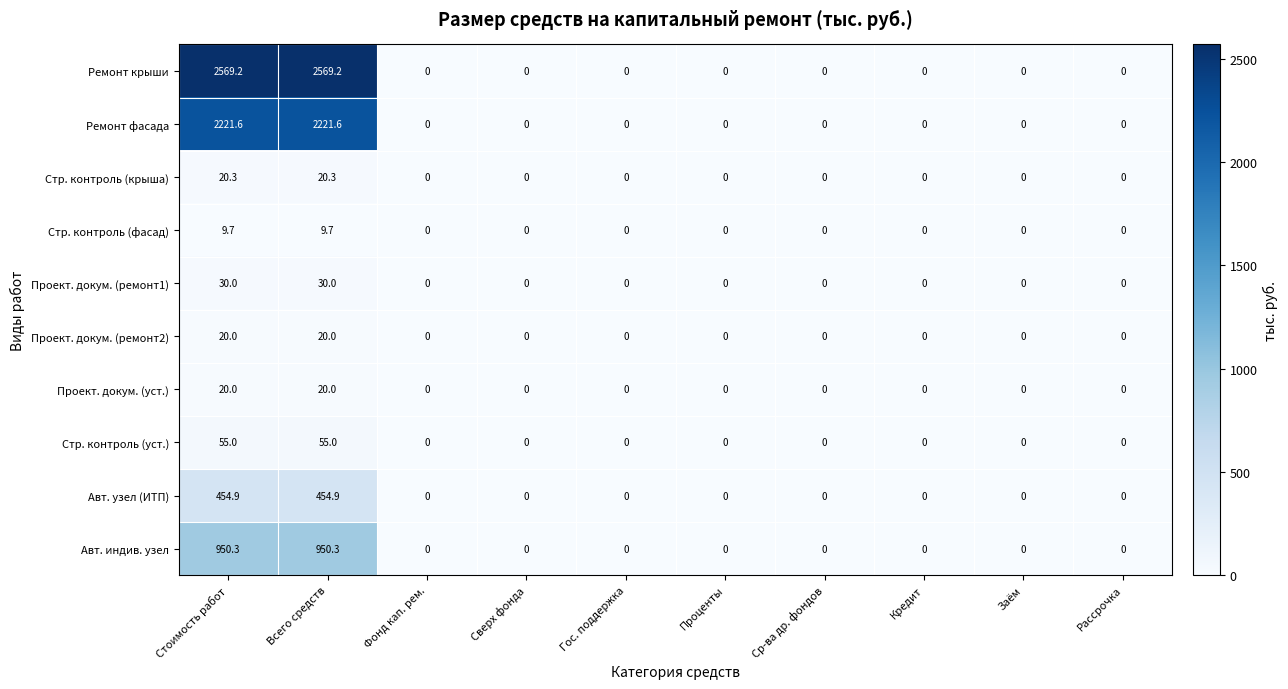

What is the sum of all Стр. контроль (уст.) values?

110.0